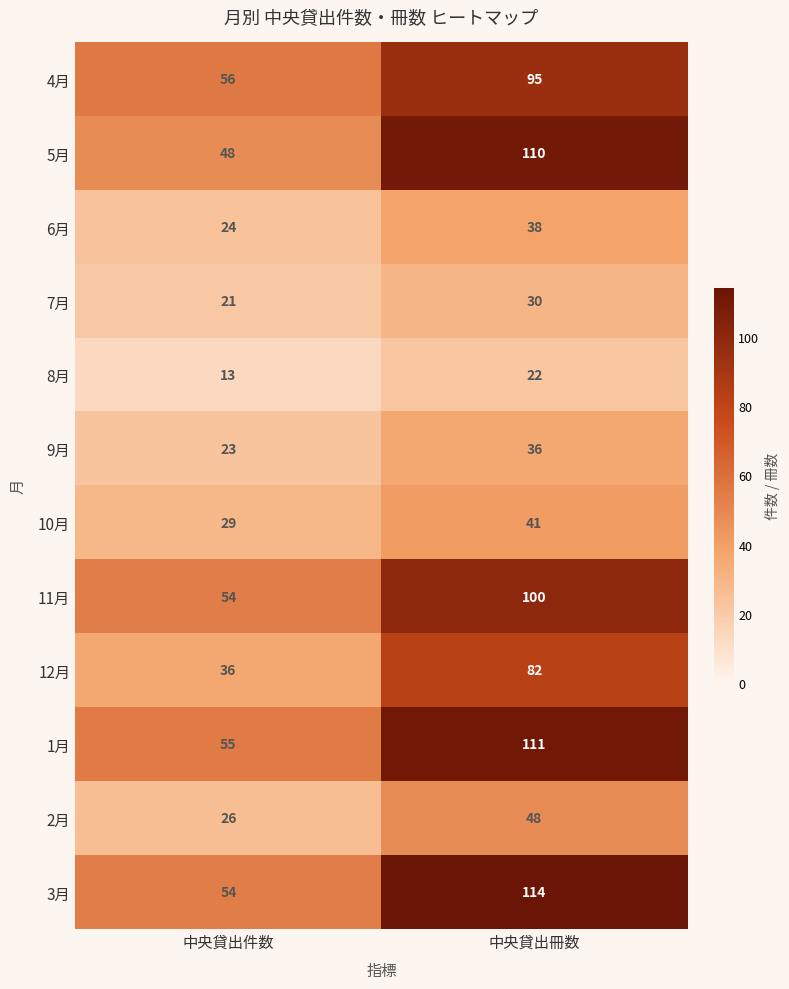

The 4月 series shows 56 at 中央貸出件数. True or false?

True